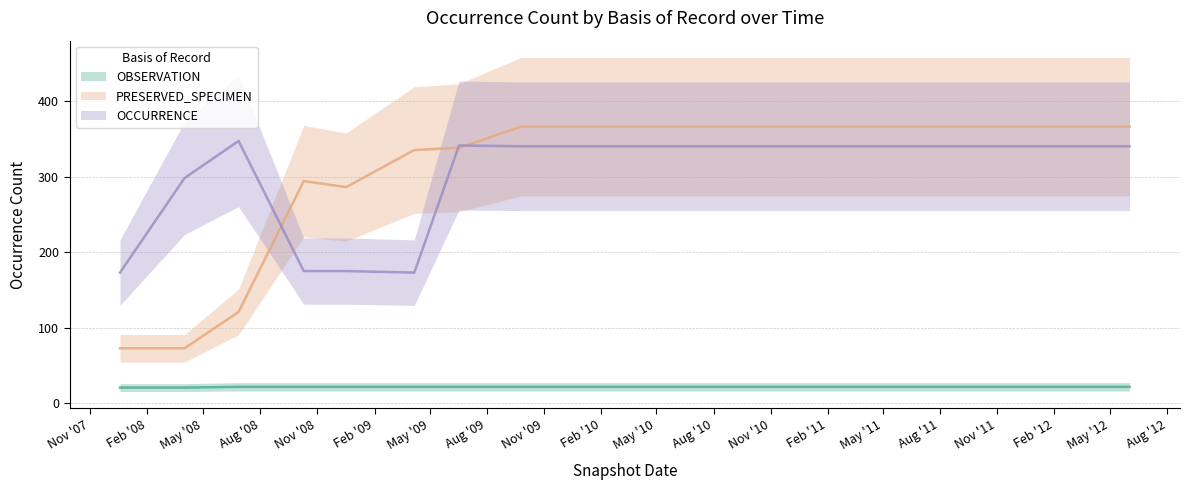

True or false: OCCURRENCE and OBSERVATION intersect in this chart.

False